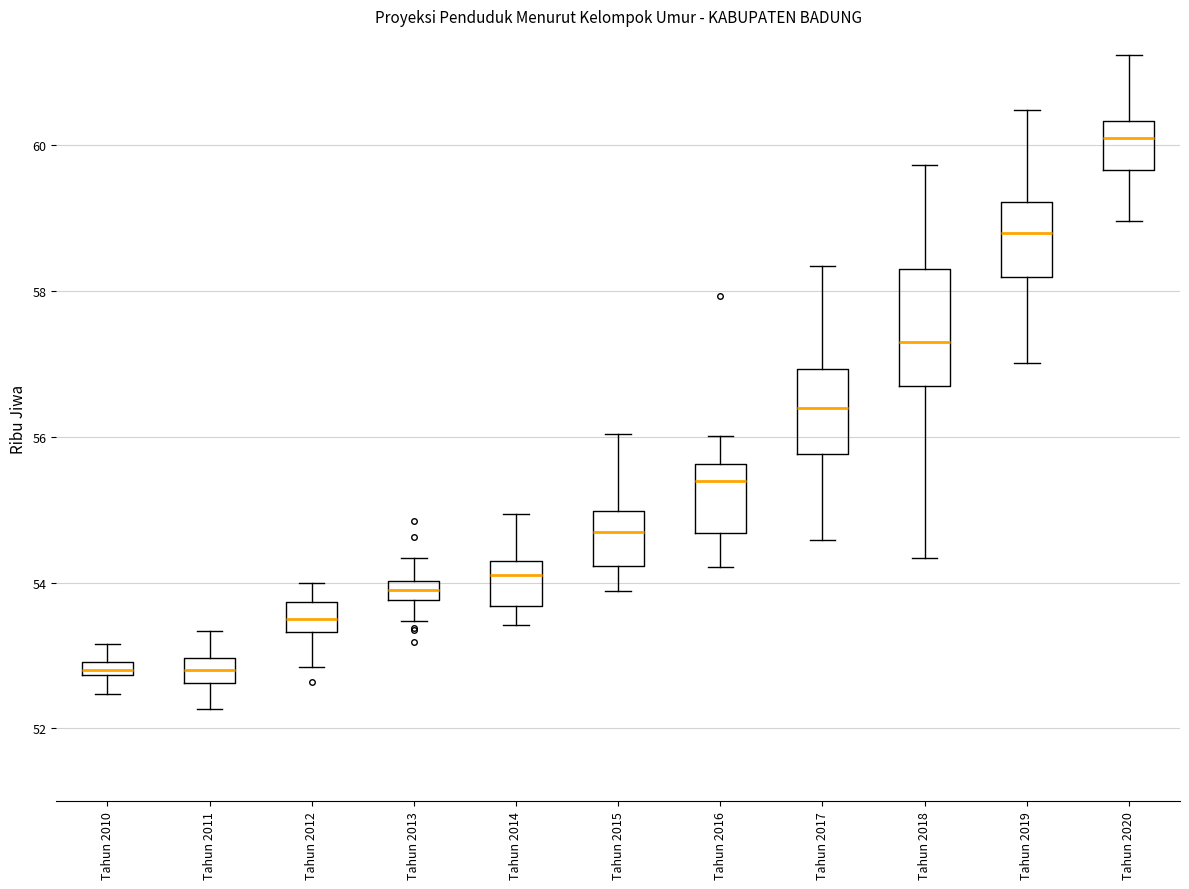

Which box is the tallest, from its lower edge to its upper edge?

Tahun 2018